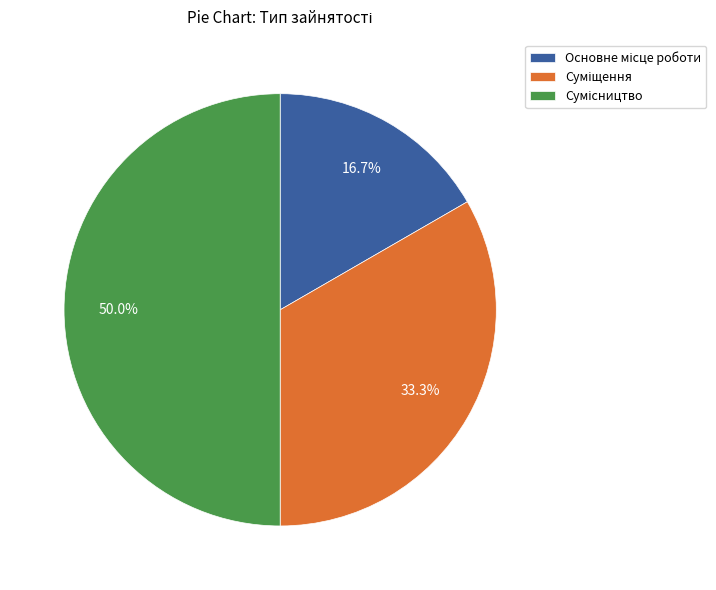

Count the number of slices in the pie.

3